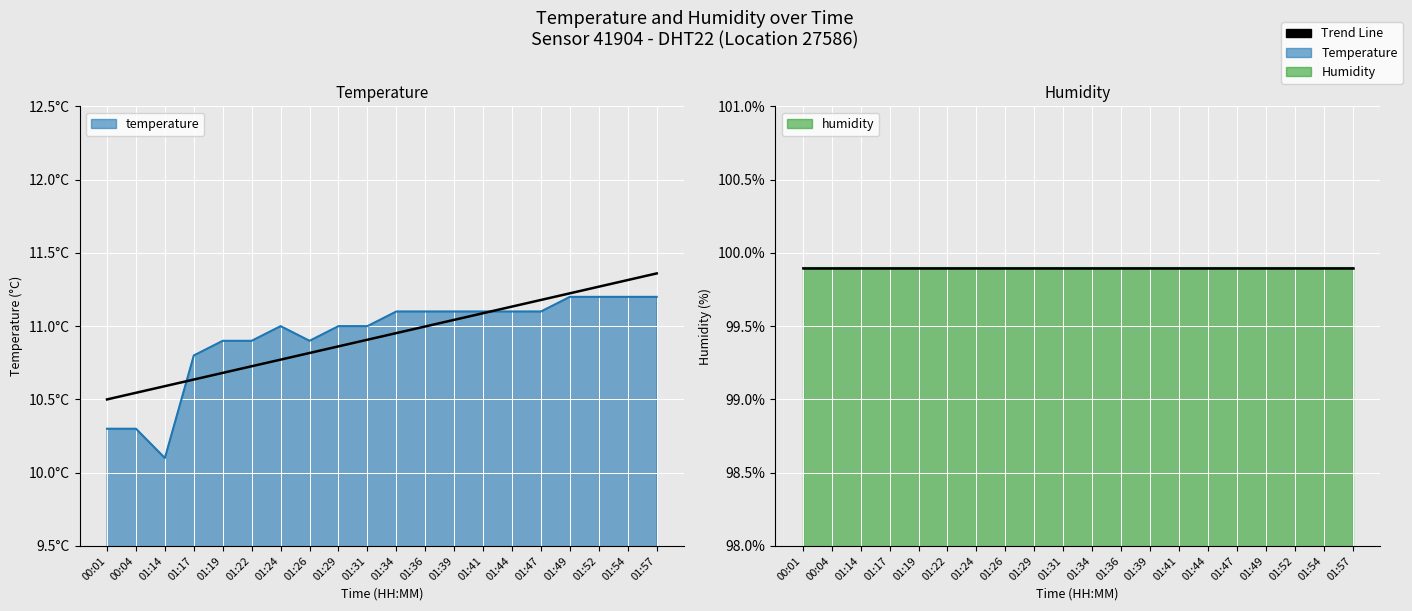

At which category does the chart reach its minimum across all series?

01:14